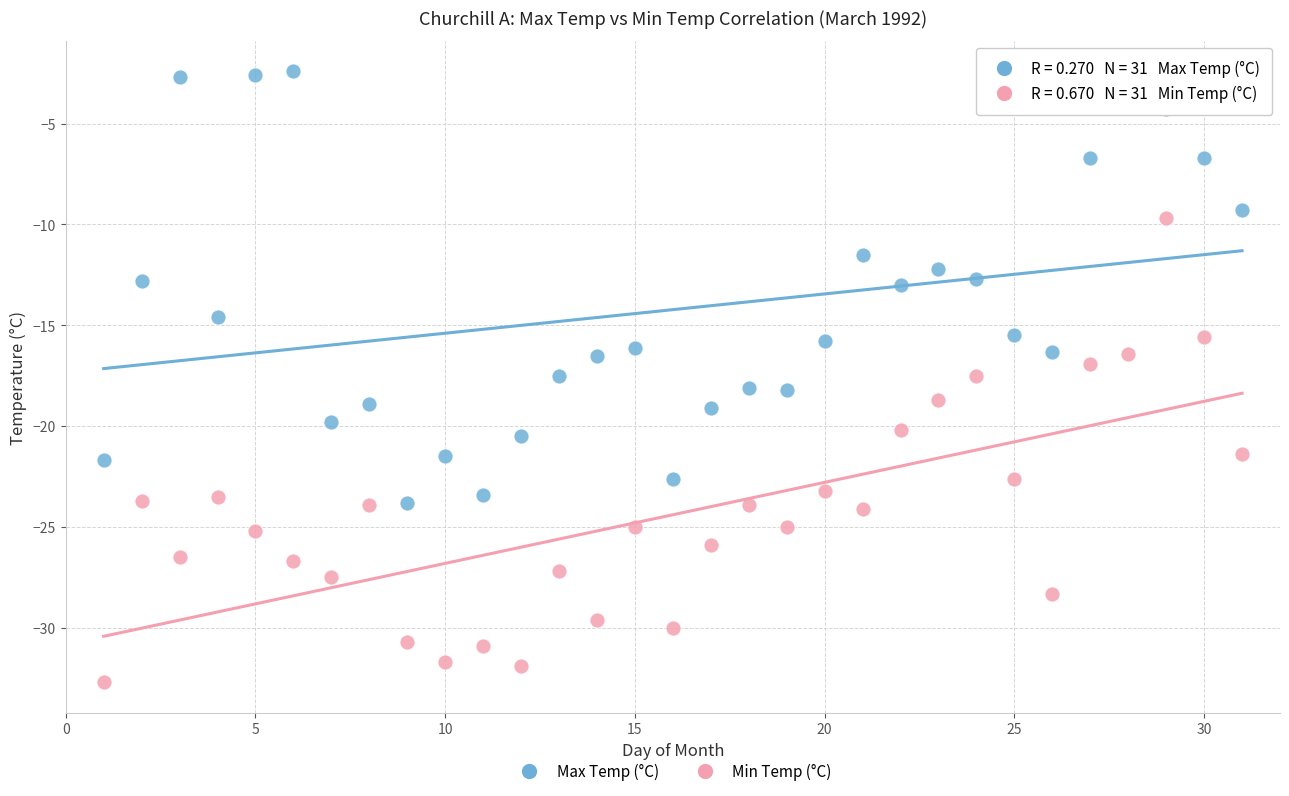

Which series reaches the minimum Y coordinate?

Min Temp (°C)